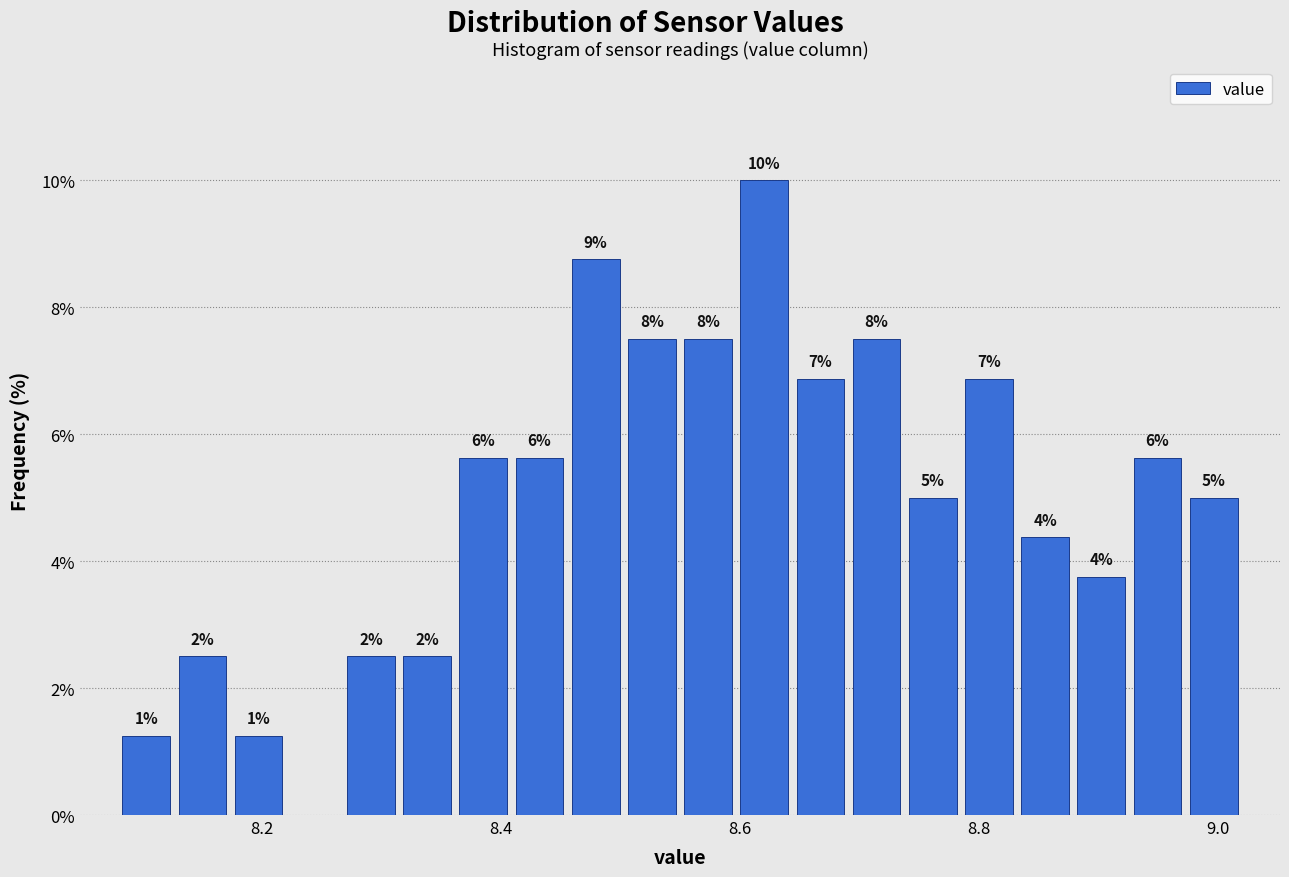

Read against the x-axis, roughly where is the centre of the tallest bar?

8.62